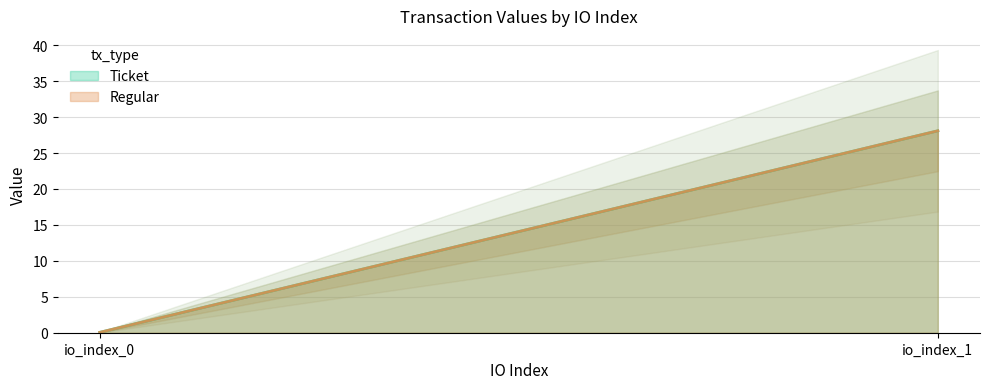

What is the value of the Regular point at the 1st from the left?

0.1